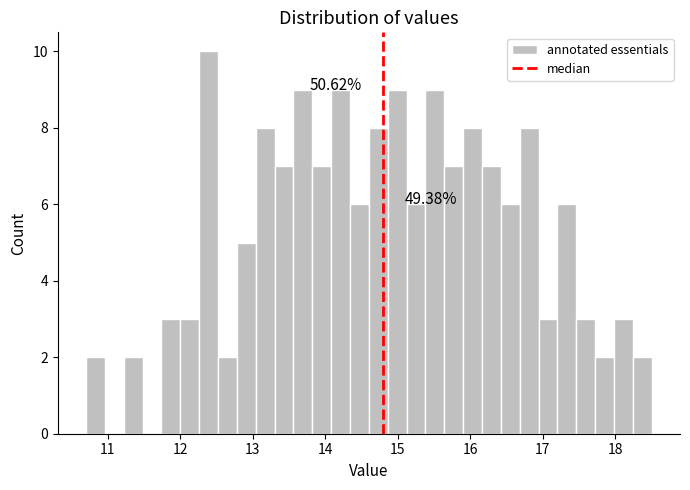

Around what value on the x-axis is the tallest bar? Give the approximate position of its centre, as read against the axis.

12.4